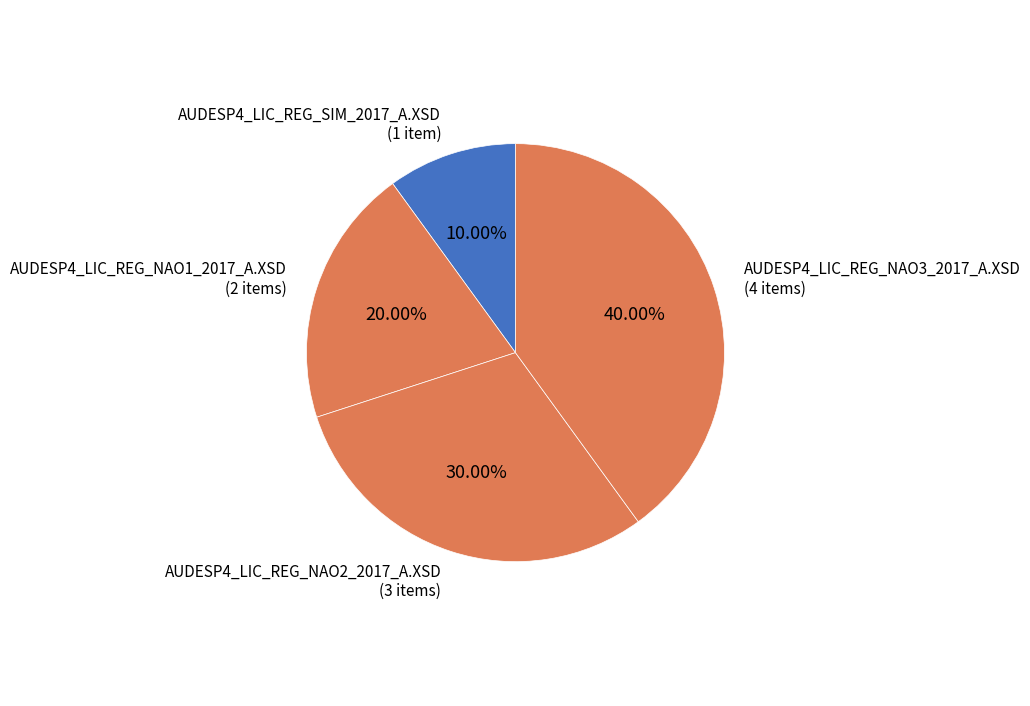

Which has a higher value, AUDESP4_LIC_REG_NAO3_2017_A.XSD (4 items) or AUDESP4_LIC_REG_NAO1_2017_A.XSD (2 items)?

AUDESP4_LIC_REG_NAO3_2017_A.XSD (4 items)